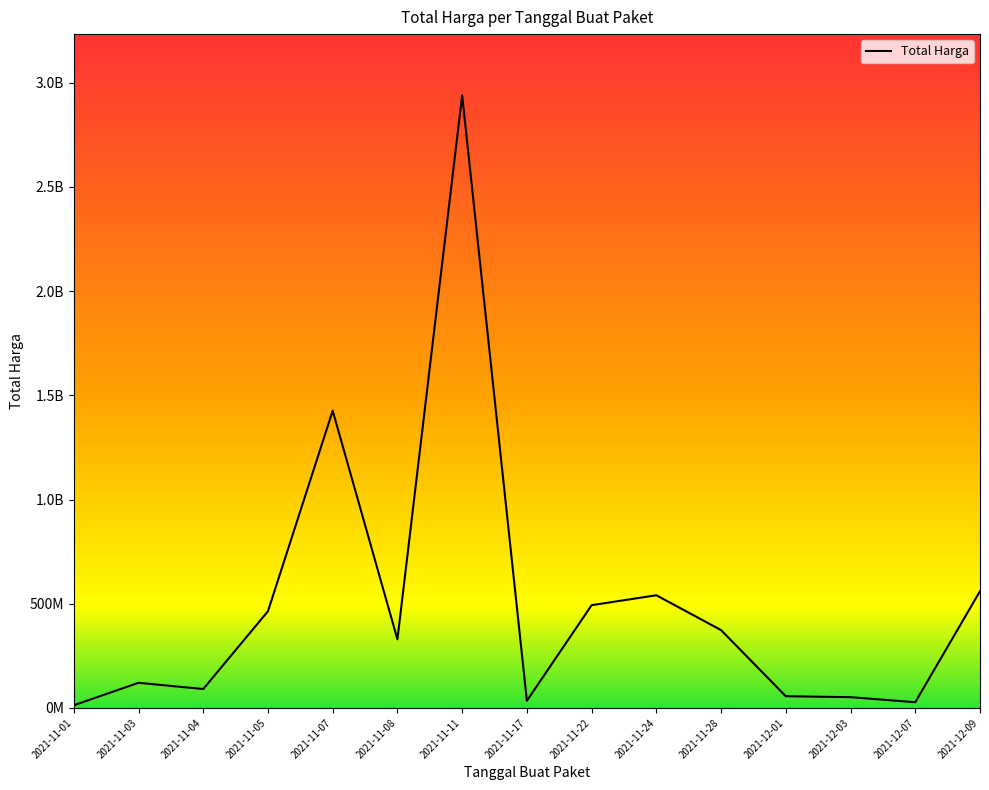

True or false: the data shows 559971000 at 2021-12-09.

True